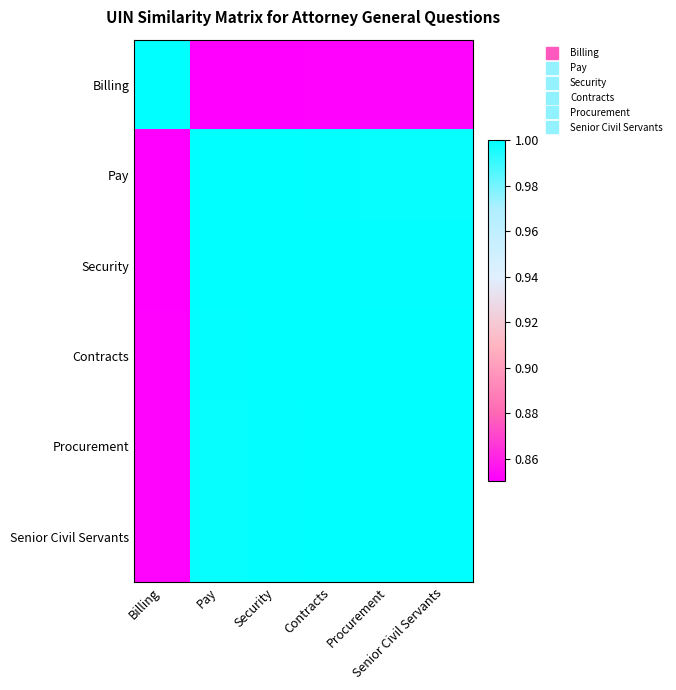

At Billing, list the series in order from largest to smallest.

Billing, Senior Civil Servants, Procurement, Contracts, Security, Pay